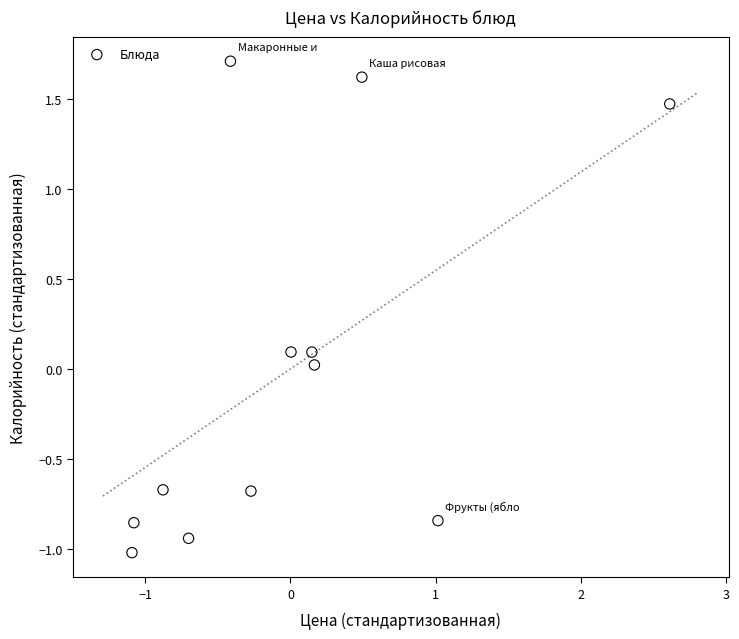

What is the range of X values (max minus min)?

3.7